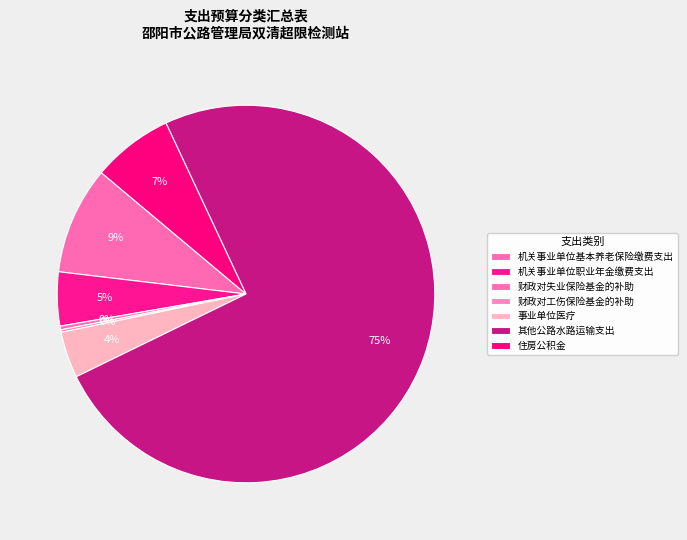

What is the change in value from 事业单位医疗 to 其他公路水路运输支出?

+418.6